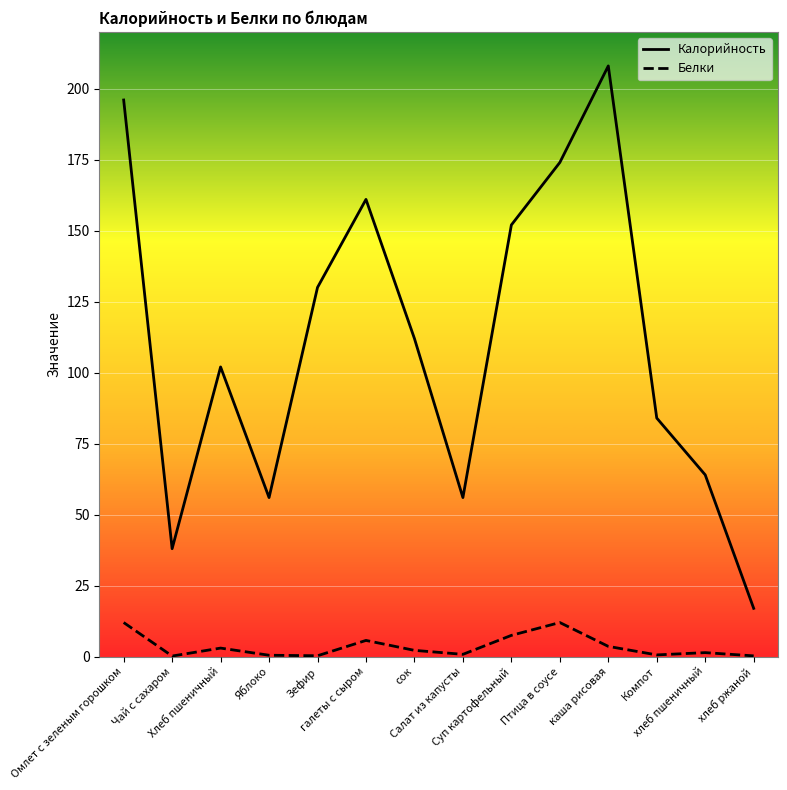

What is the spread (max minus min) of values at галеты с сыром?

155.3